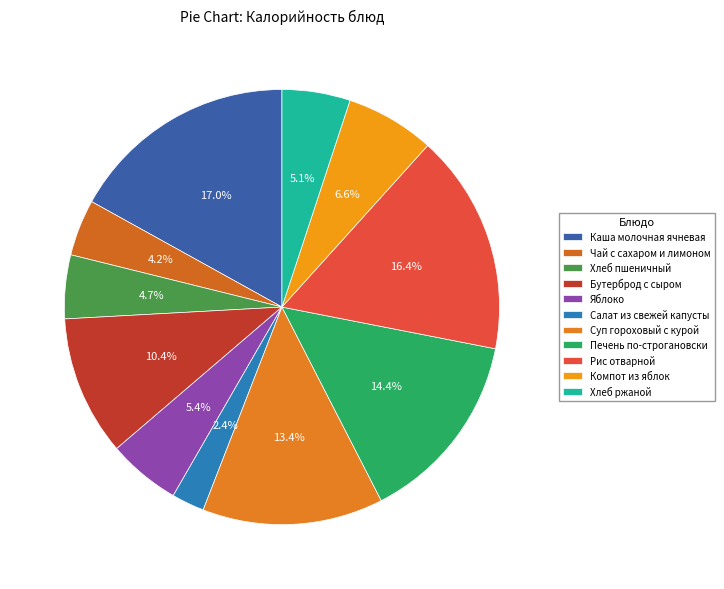

Is Рис отварной the majority of the pie?

No